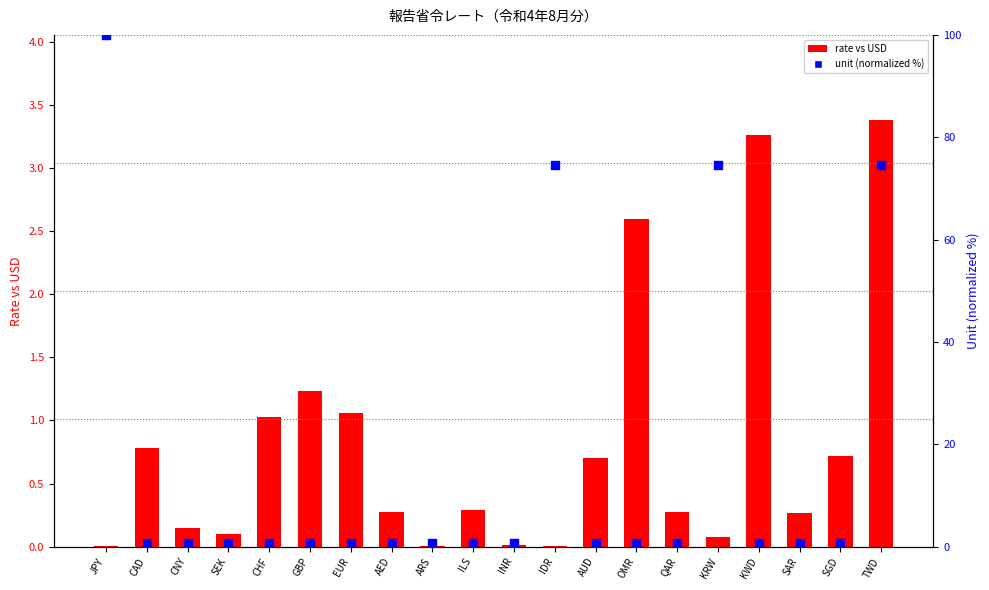

Which series reaches the minimum Y coordinate?

rate vs USD